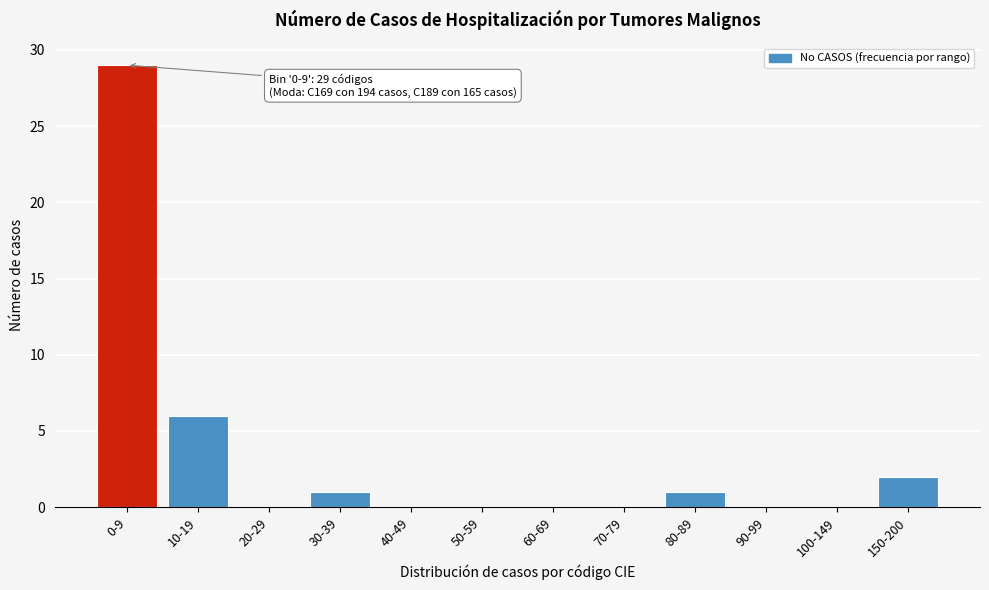

Reading right to left, what are all the values shown in this chart?

150-200=2	100-149=0	90-99=0	80-89=1	70-79=0	60-69=0	50-59=0	40-49=0	30-39=1	20-29=0	10-19=6	0-9=29